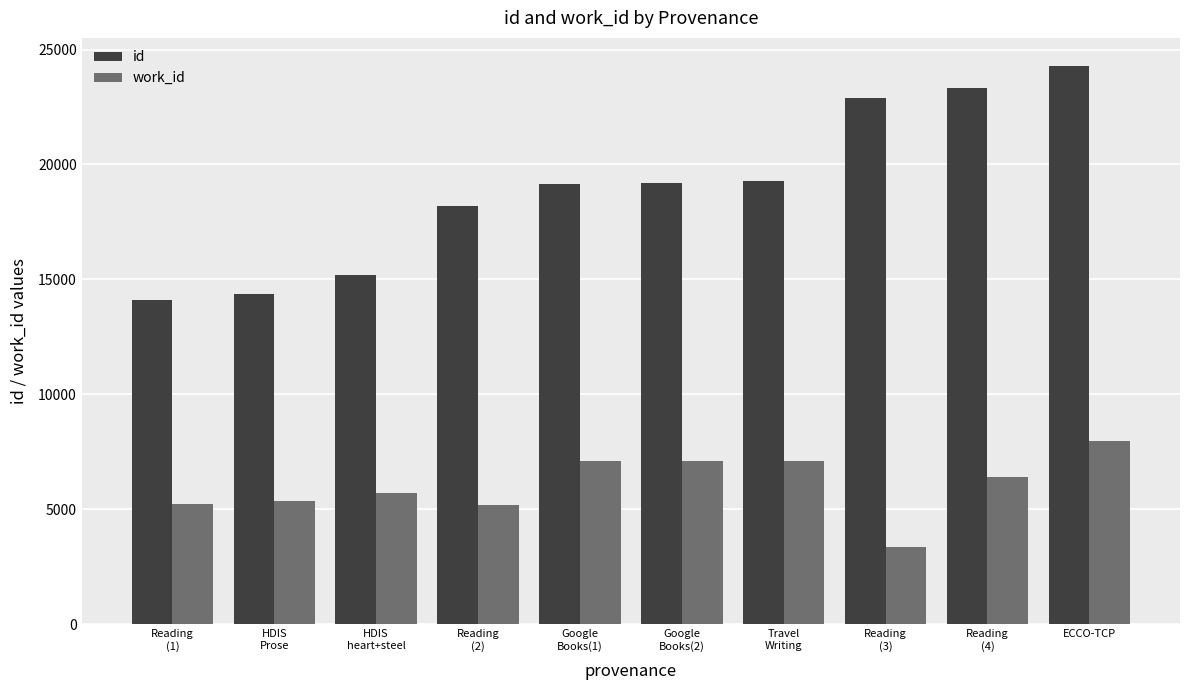

True or false: id has a value of 8769 at Reading
(2).

False